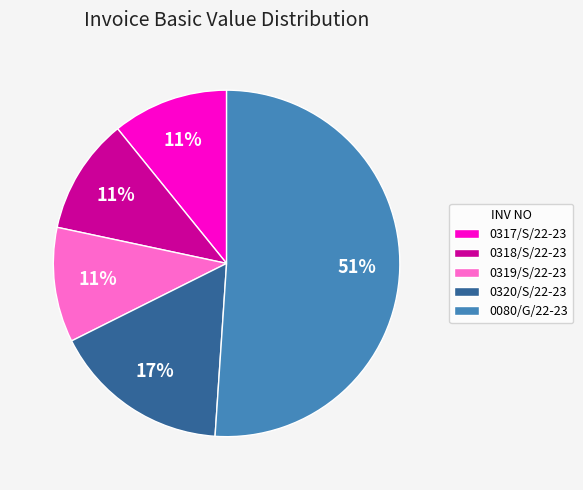

What is the largest slice in the pie chart?

0080/G/22-23